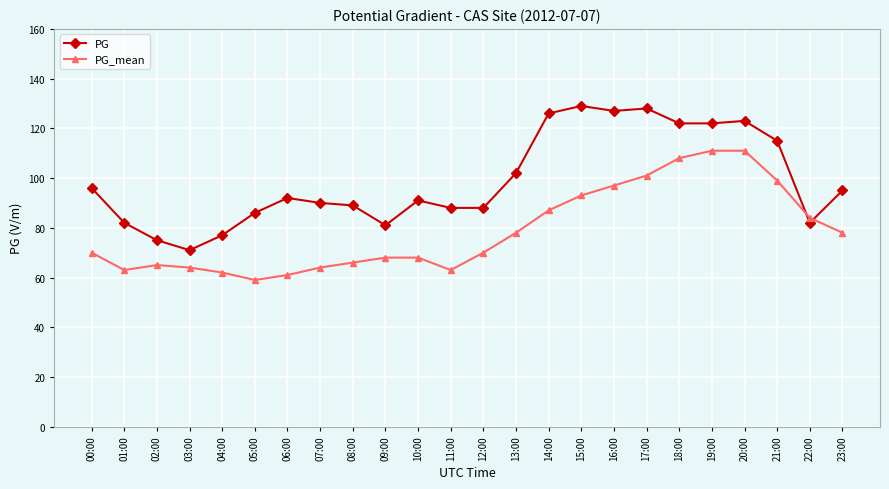

Which series changed the most between 04:00 and 15:00?

PG